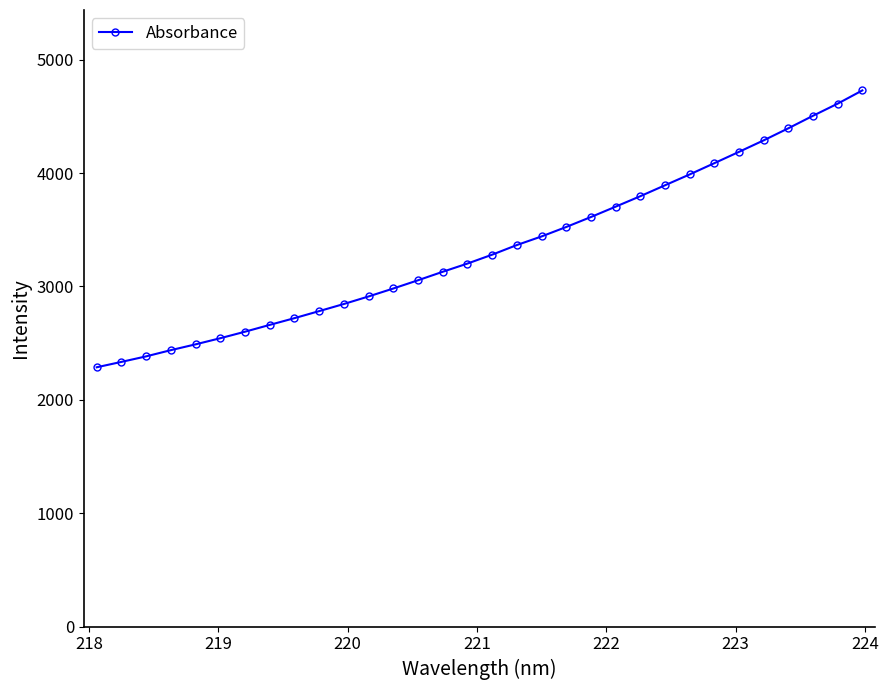

What is the greatest value displayed?

4729.3